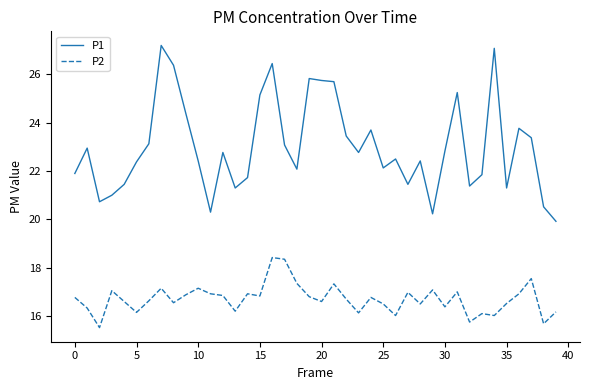

True or false: P2 has more than 2 points higher than both neighbors.

True